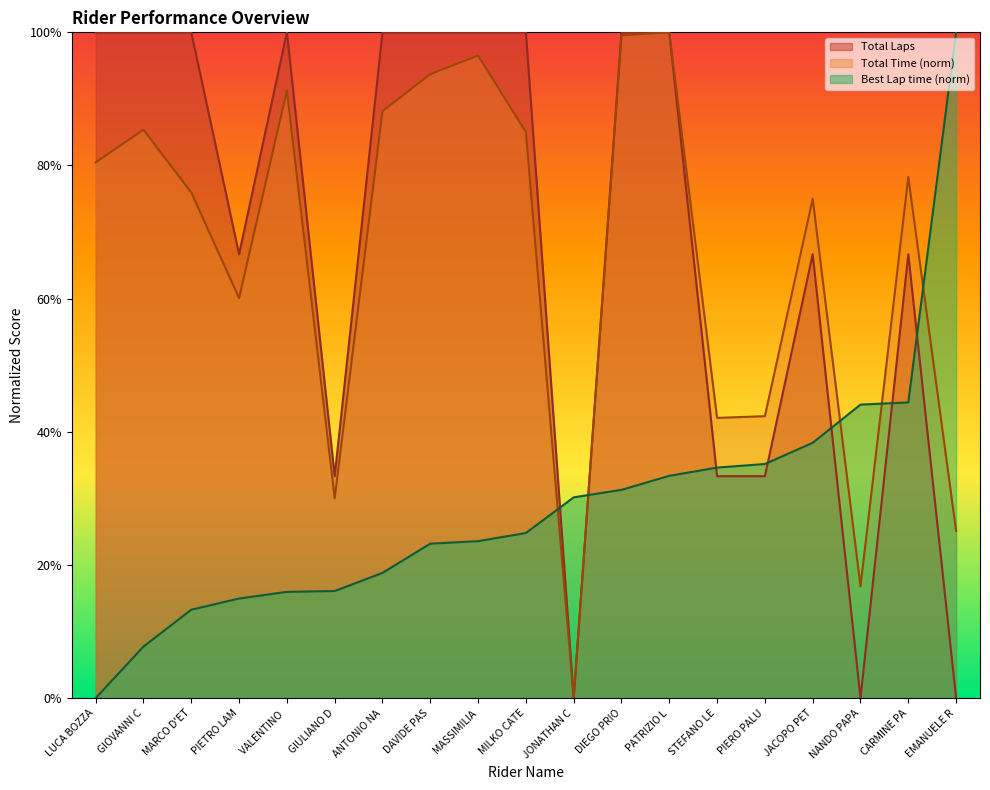

Which category has the highest value in the Total Laps series?

LUCA BOZZA